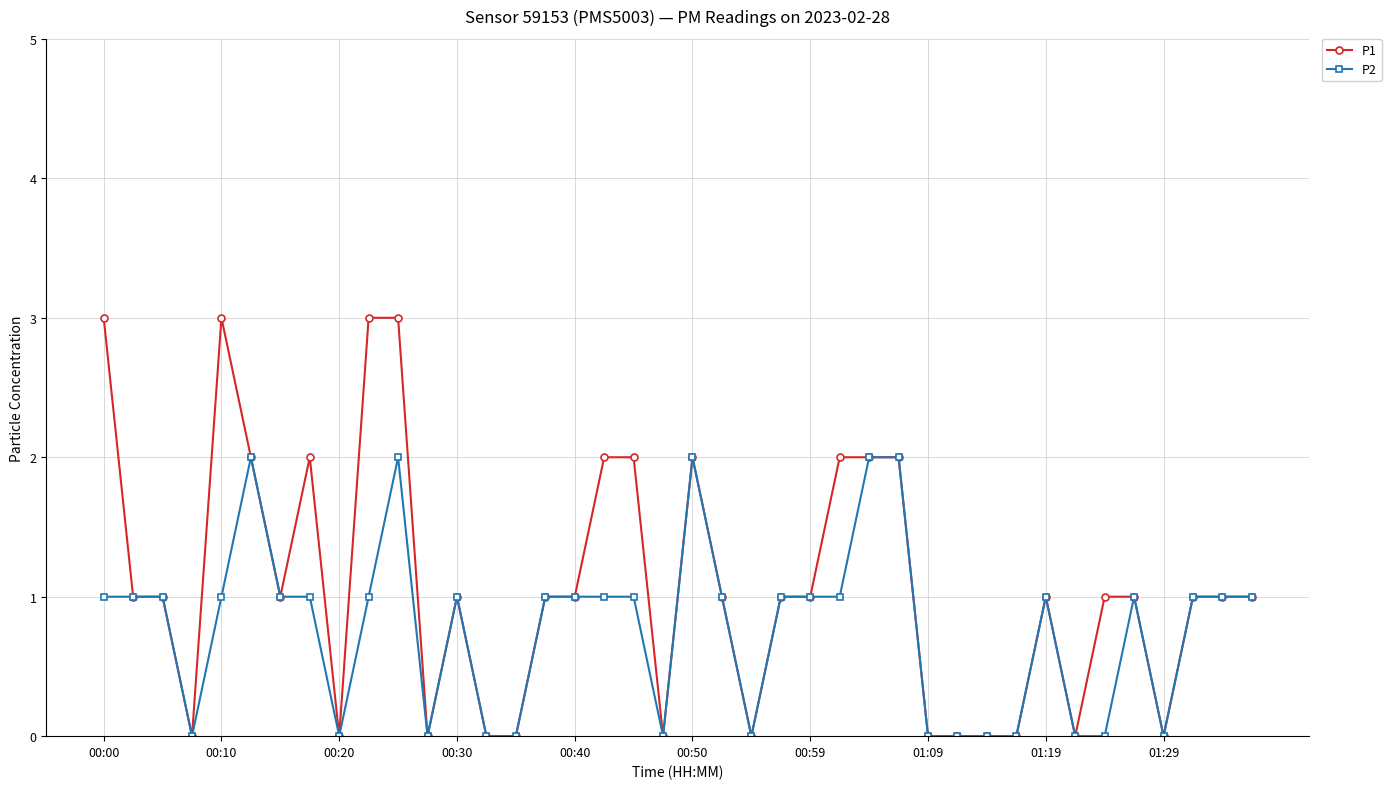

Which series has the widest spread of values?

P1